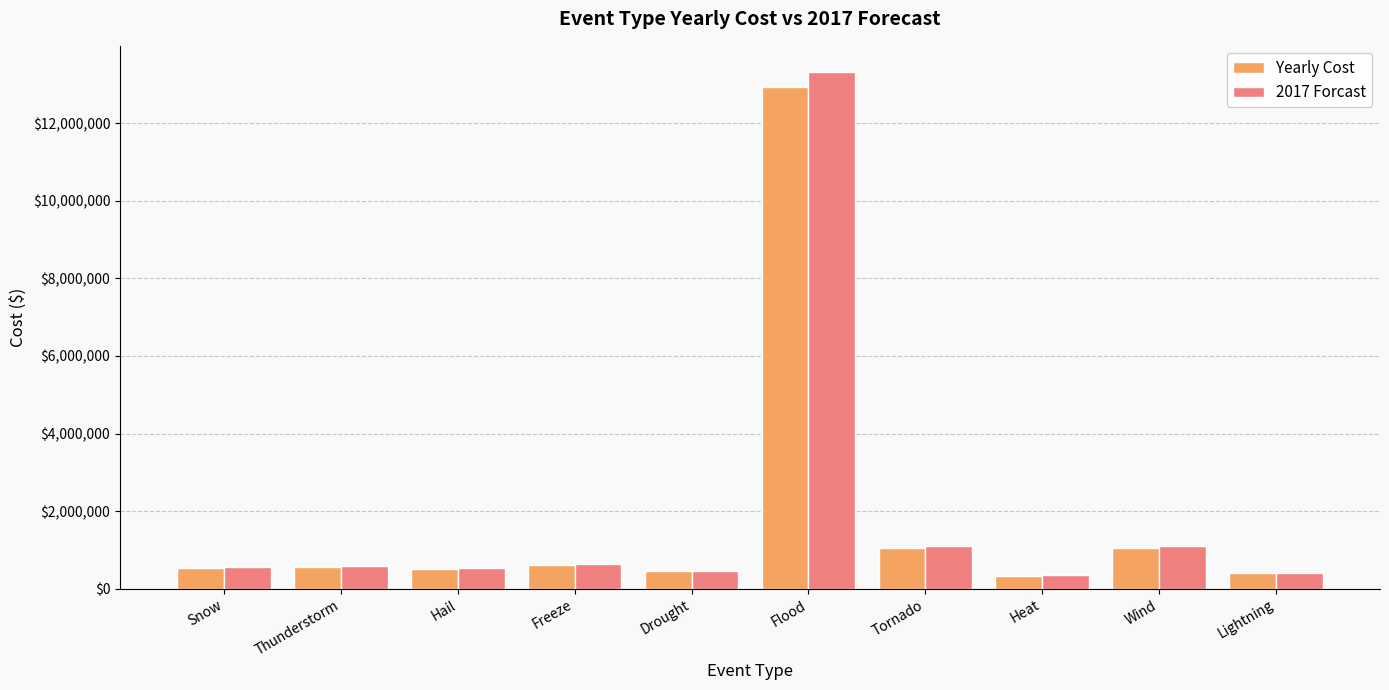

Count the number of data series in this chart.

2